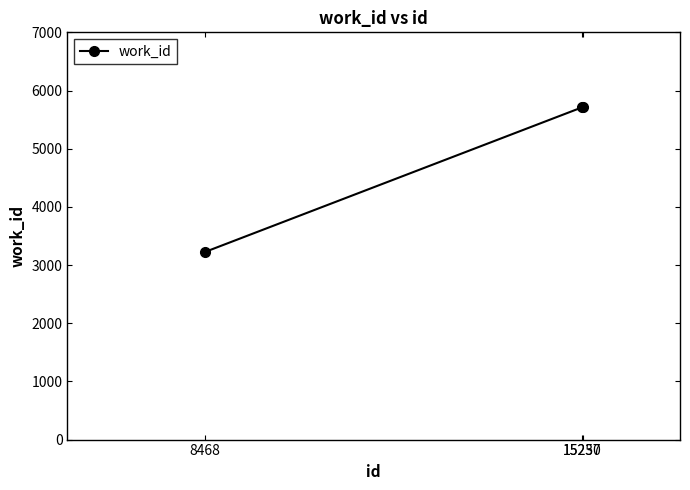

What is the average value?

4884